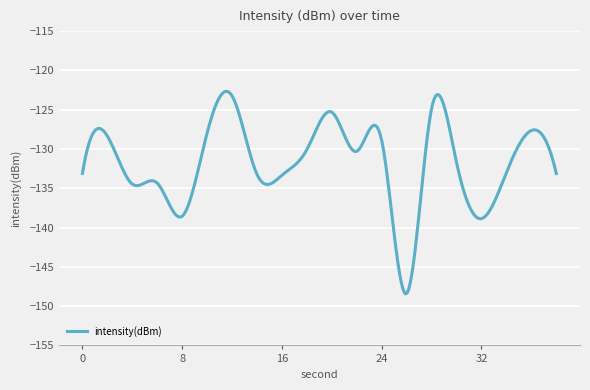

What is the difference between the maximum and minimum values?

25.8